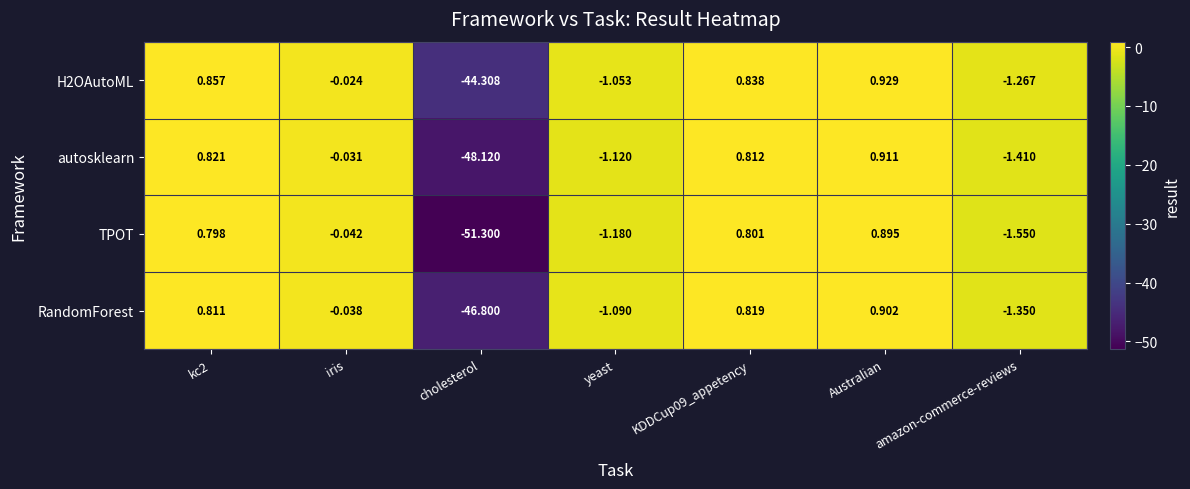

How many negative values does the RandomForest series have?

4